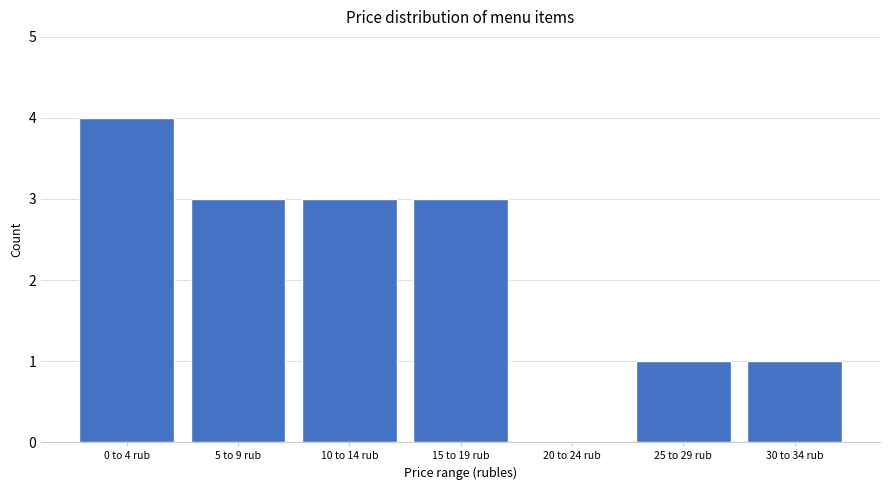

Reading right to left, transcribe all the data shown in this chart.

30 to 34 rub=1	25 to 29 rub=1	20 to 24 rub=0	15 to 19 rub=3	10 to 14 rub=3	5 to 9 rub=3	0 to 4 rub=4